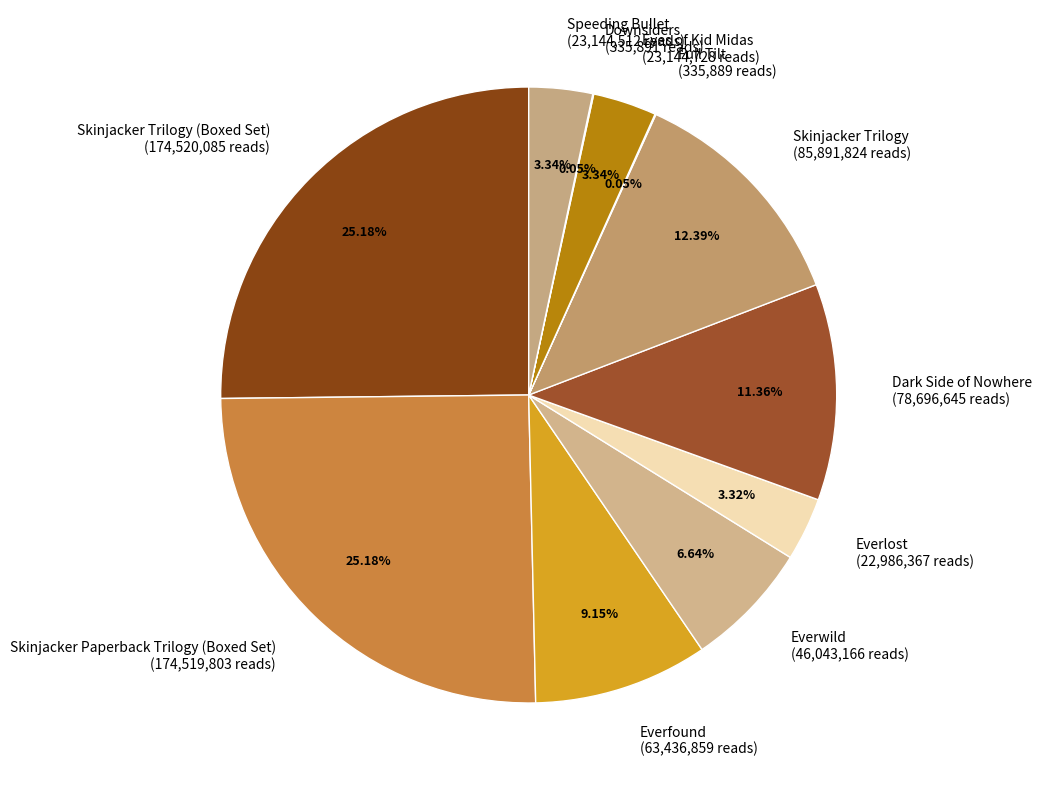

To the nearest percent, what is the average slice percentage?

9%